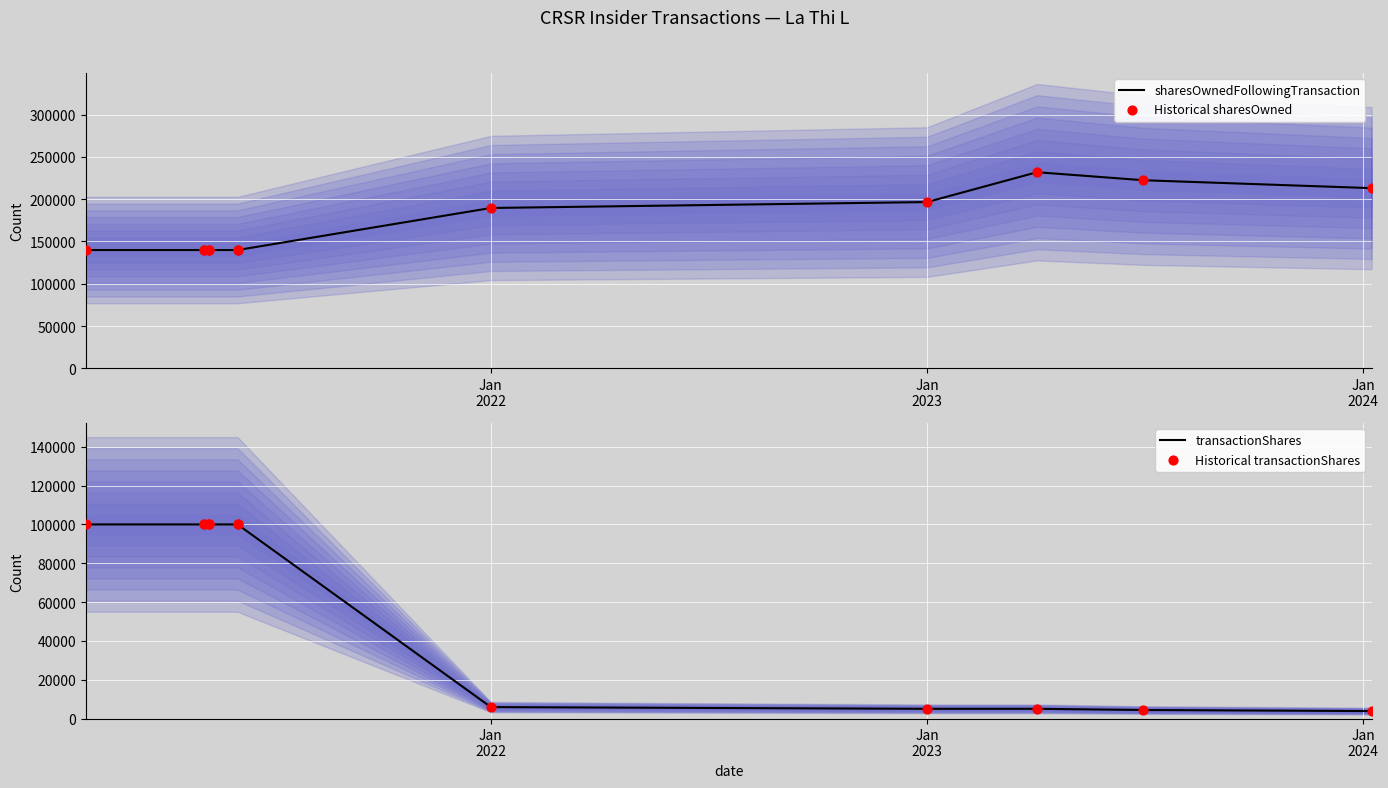

Is the value of transactionShares at 11 greater than the value of sharesOwnedFollowingTransaction at Jan
2022?

No